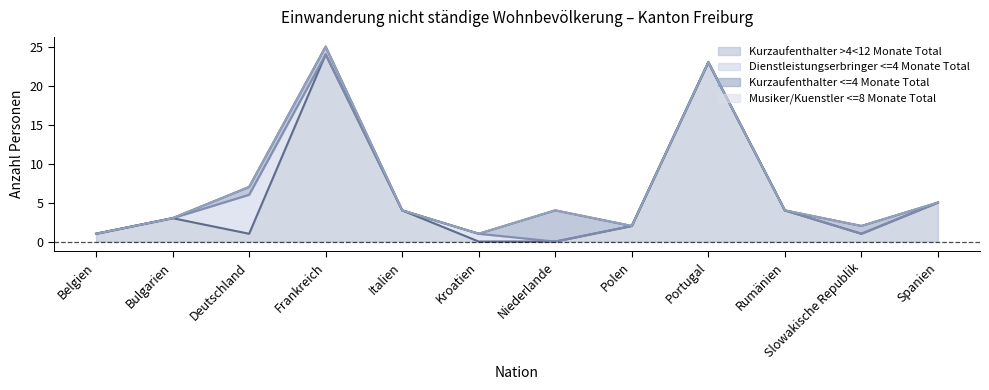

Reading left to right, extract all data points from this chart.

Kurzaufenthalter >4<12 Monate Total: 1	3	1	24	4	0	0	2	23	4	1	5
Dienstleistungserbringer <=4 Monate Total: 0	0	5	0	0	1	0	0	0	0	0	0
Kurzaufenthalter <=4 Monate Total: 0	0	1	1	0	0	4	0	0	0	1	0
Musiker/Kuenstler <=8 Monate Total: 0	0	0	0	0	0	0	0	0	0	0	0